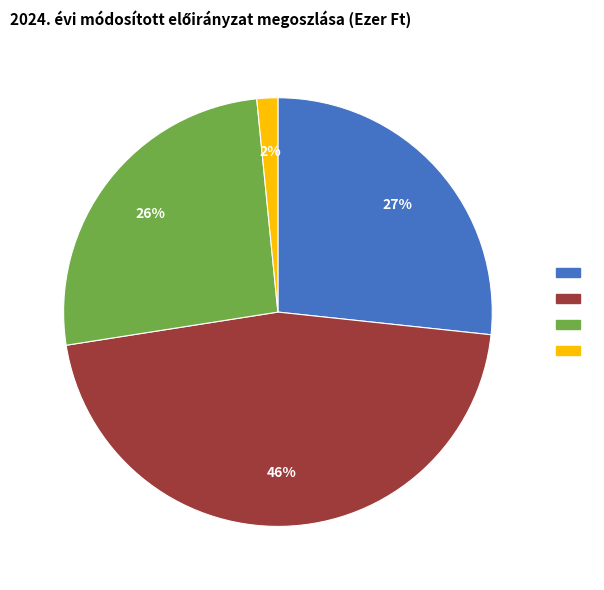

Does any single category account for the majority?

No